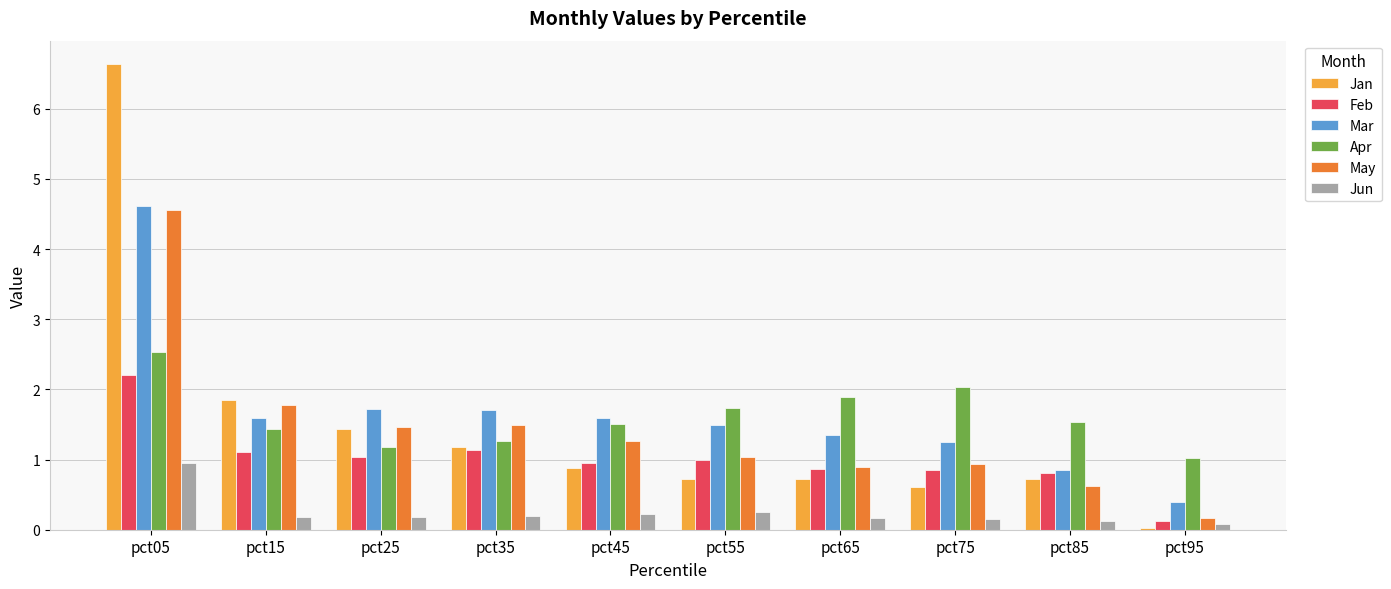

How many groups of bars are there?

10